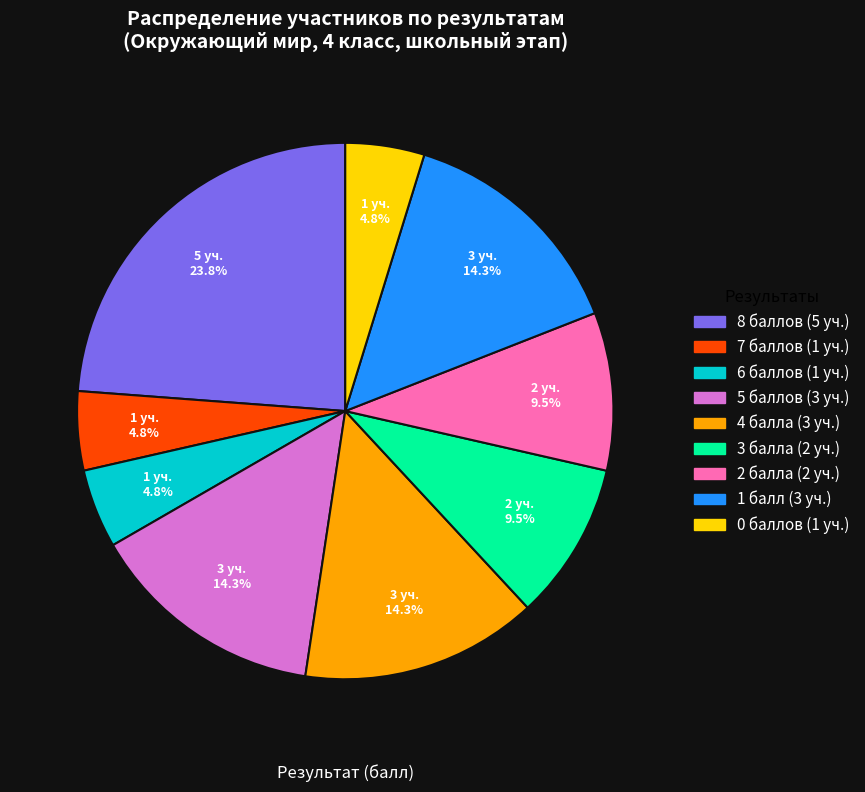

Does any single category account for the majority?

No